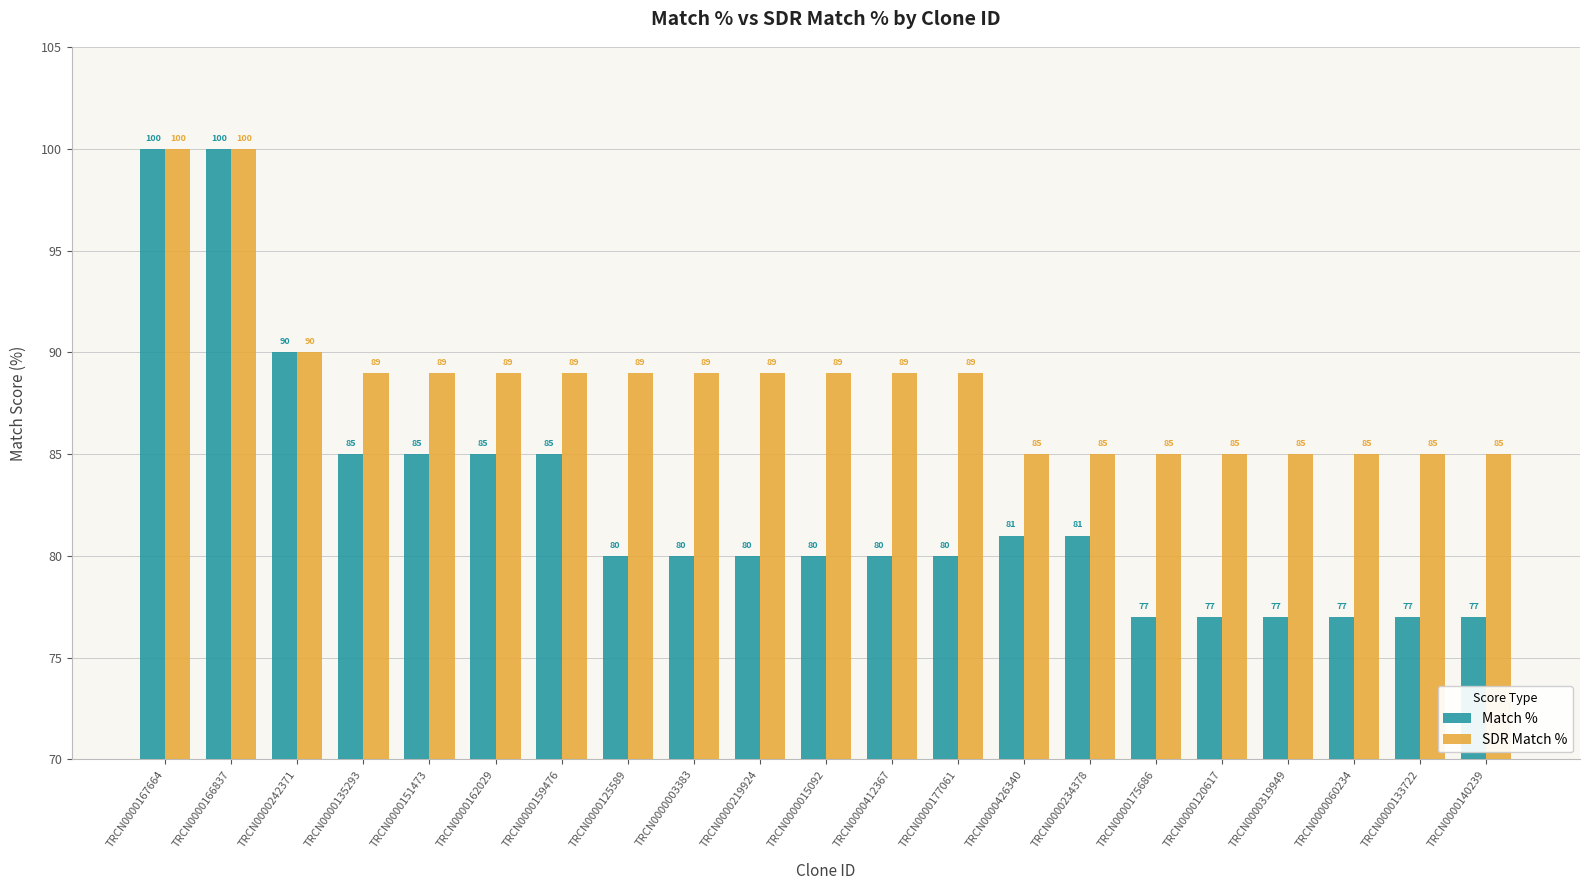

What is the spread (max minus min) of values at TRCN0000234378?

4